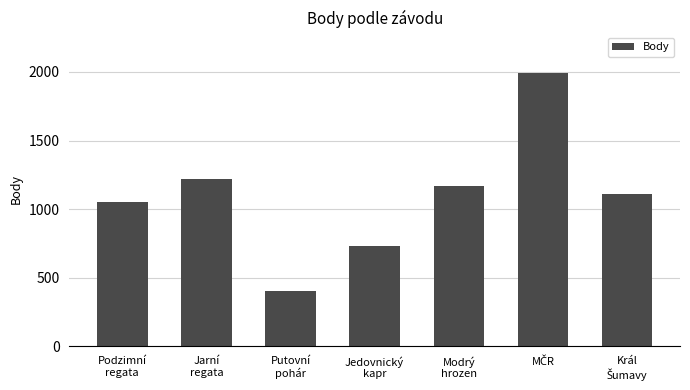

What is the value of the 1st bar from the left?

1053